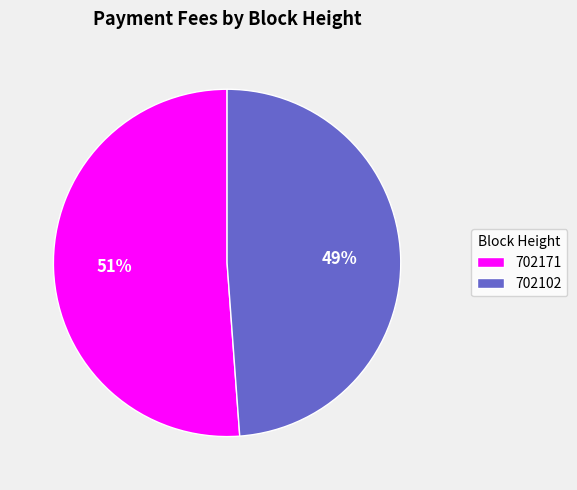

True or false: 702171 accounts for 41% of the total.

False